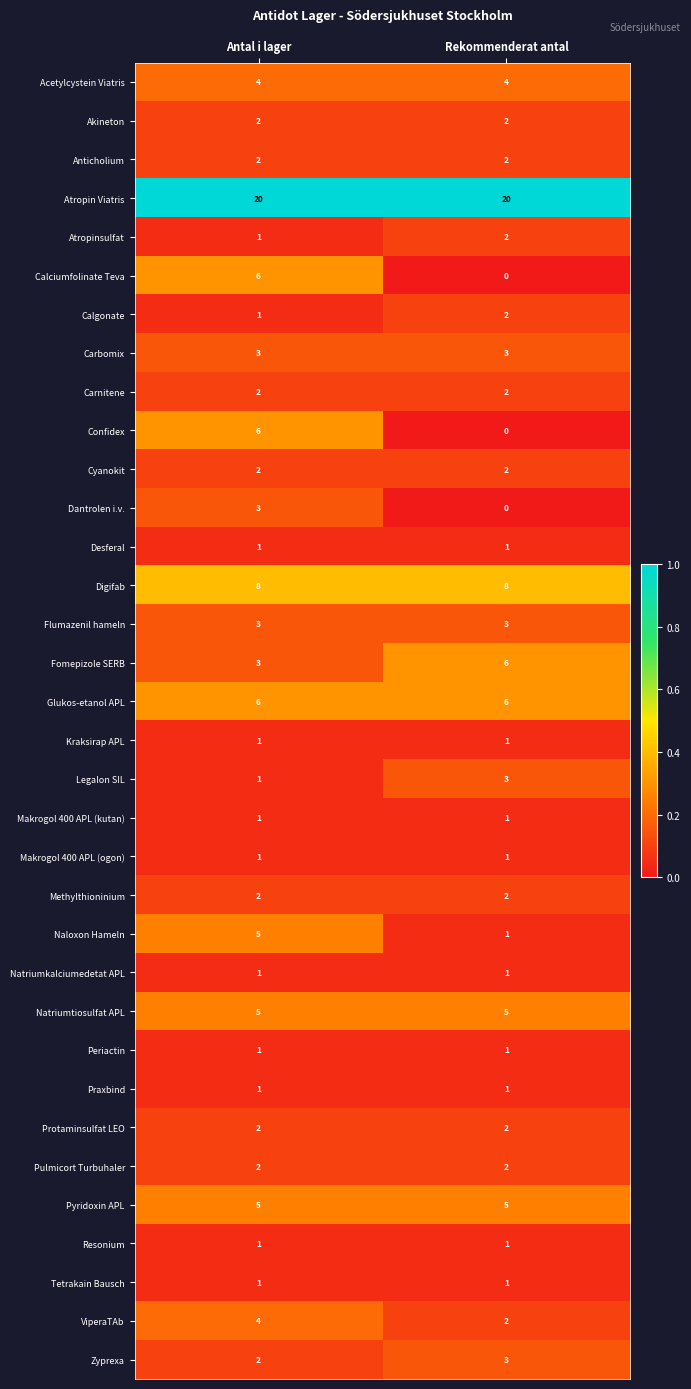

True or false: Makrogol 400 APL (ogon) has a value of 1 at Rekommenderat antal.

True